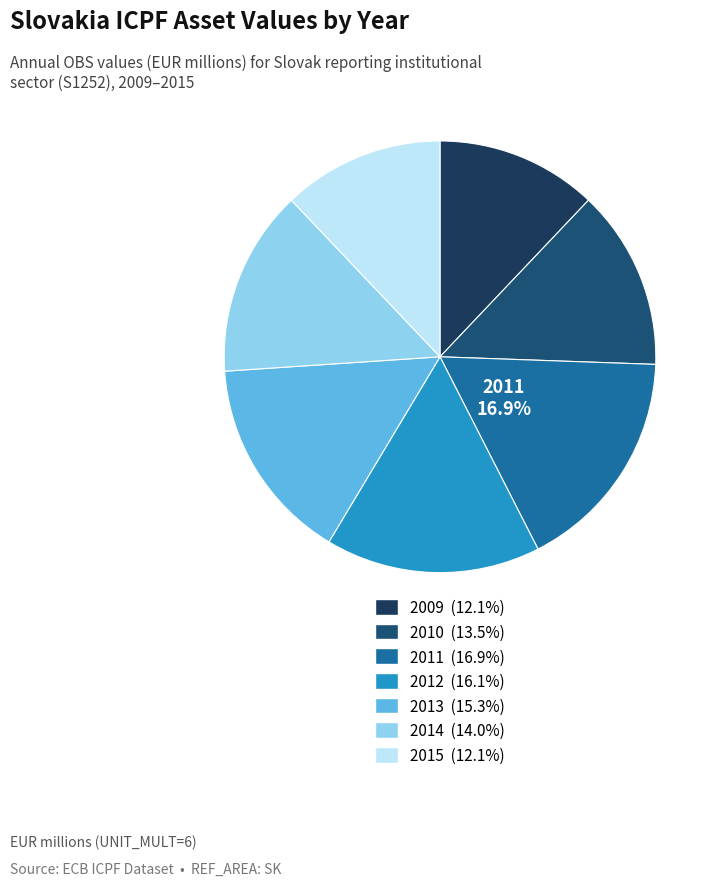

Count the number of slices in the pie.

7